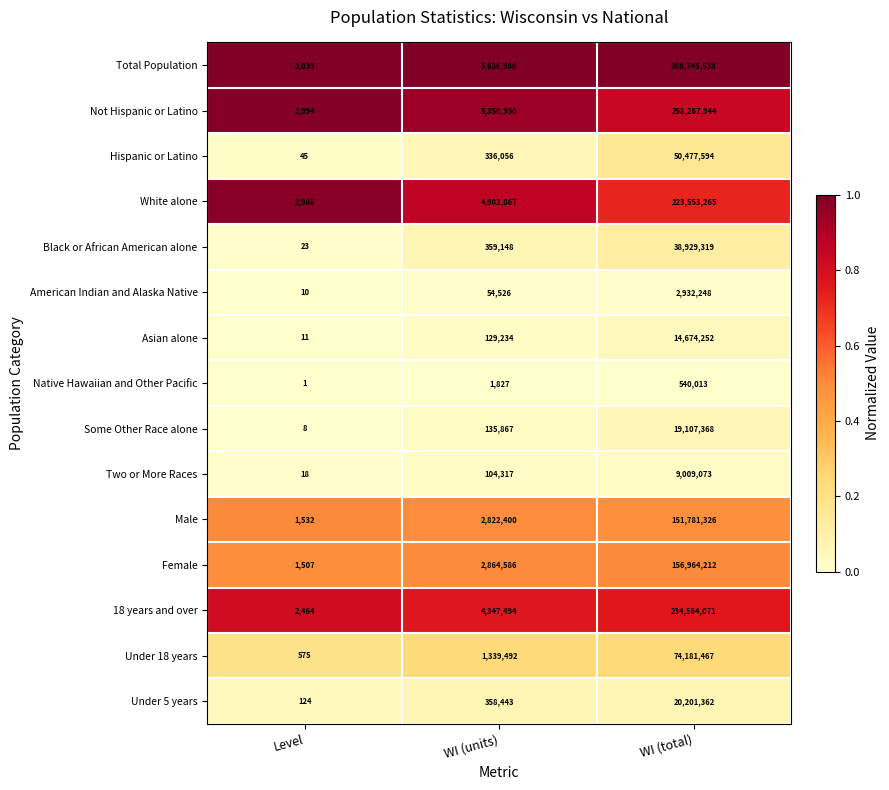

Between WI (units) and WI (total), which series saw the biggest shift?

Total Population